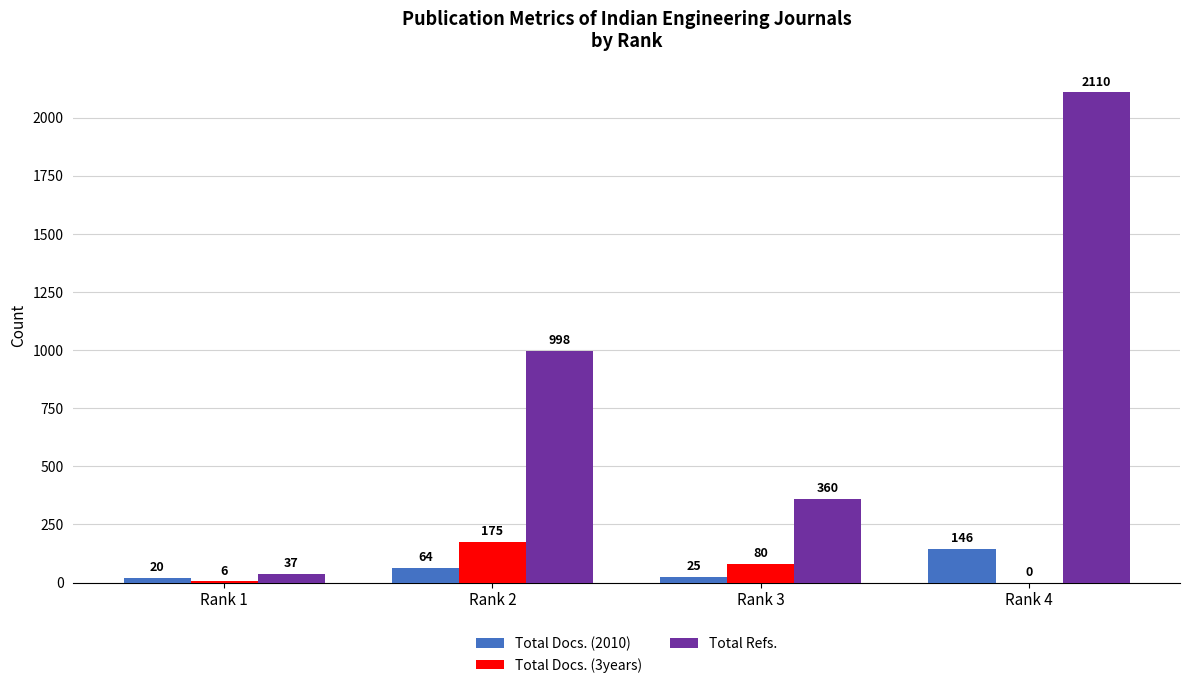

At which category is the sum across all series the highest?

Rank 4